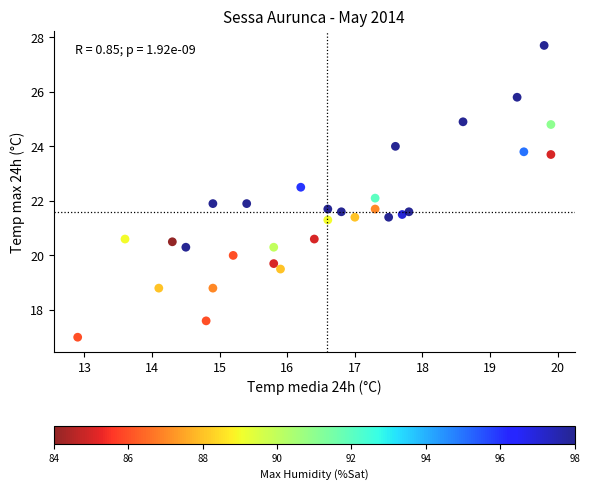

What is the range of Y values (max minus min)?

10.7